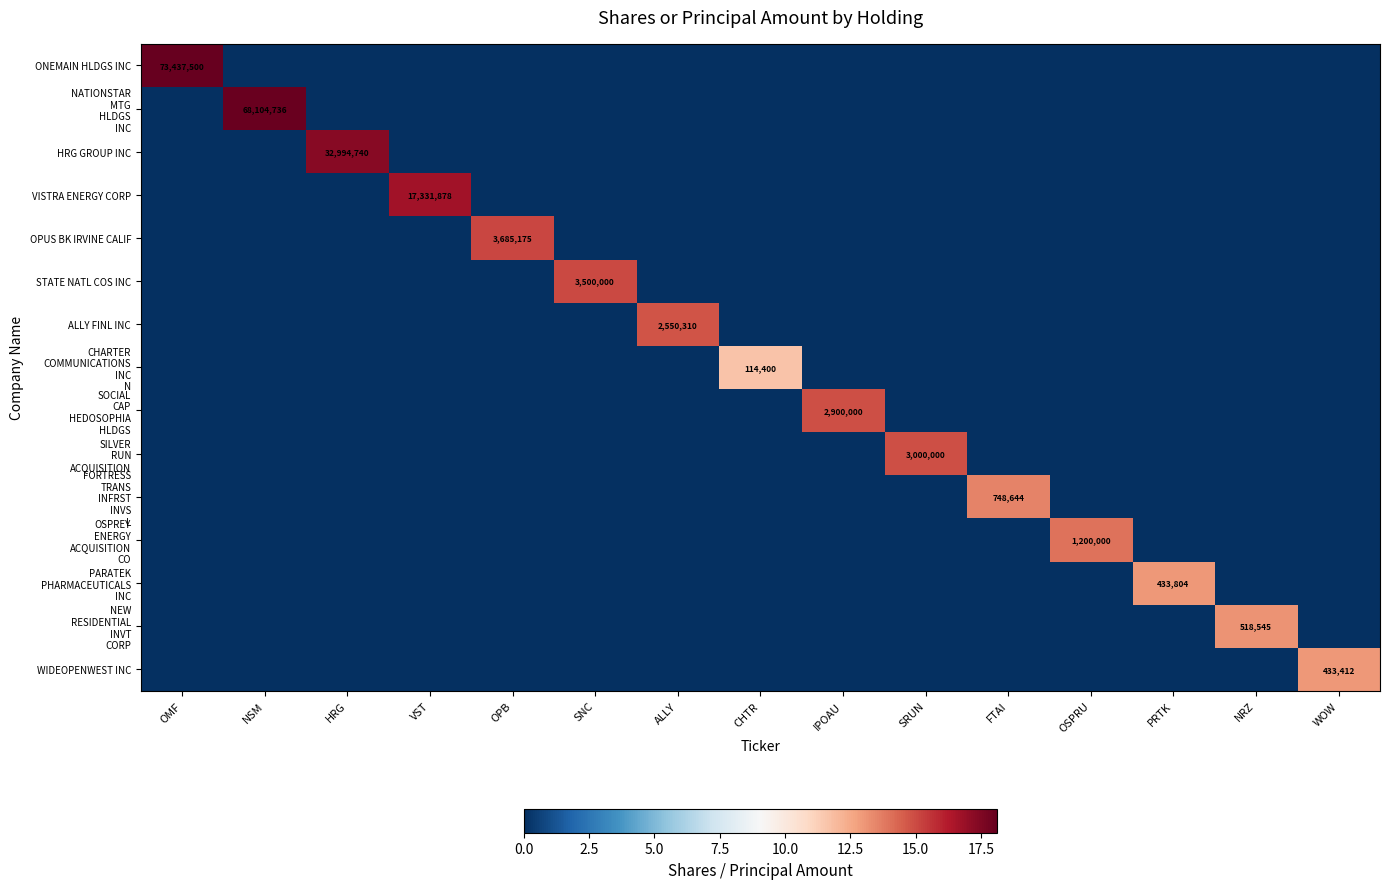

At which label does SILVER RUN ACQUISITION reach its peak?

SRUN